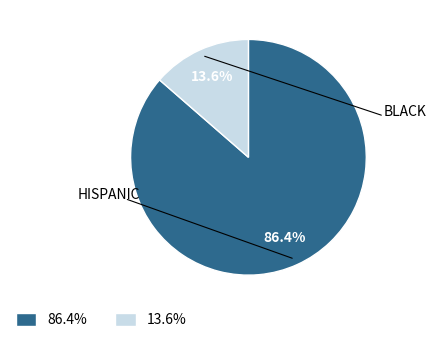

Is there a majority slice in this chart?

Yes